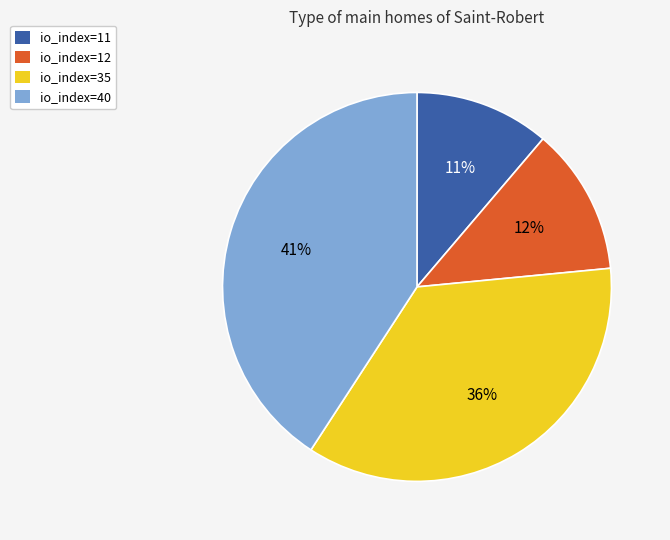

Count the number of slices in the pie.

4